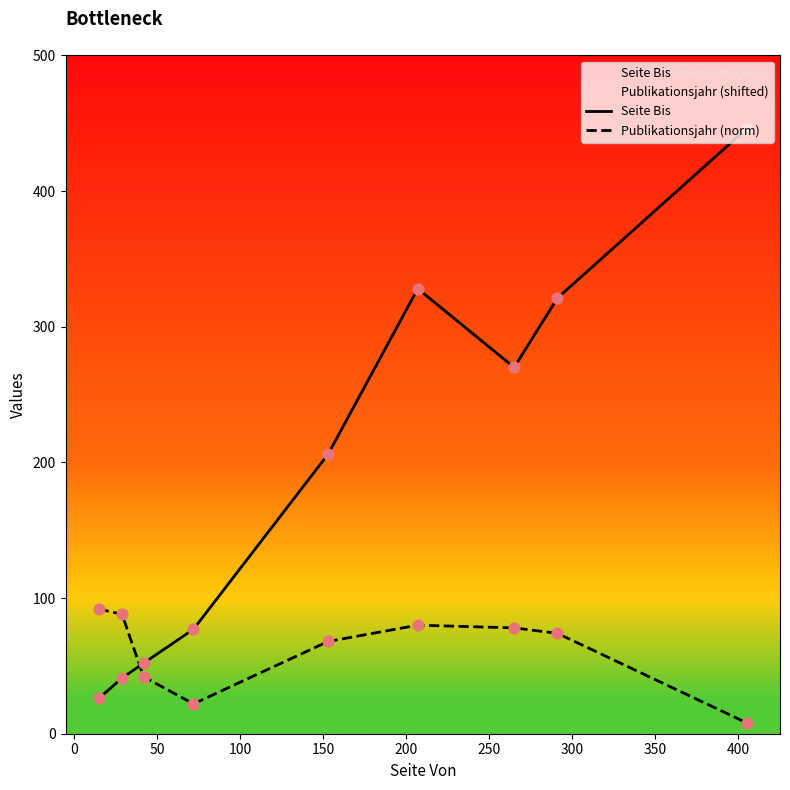

At how many categories does at least one series exceed 324?

2